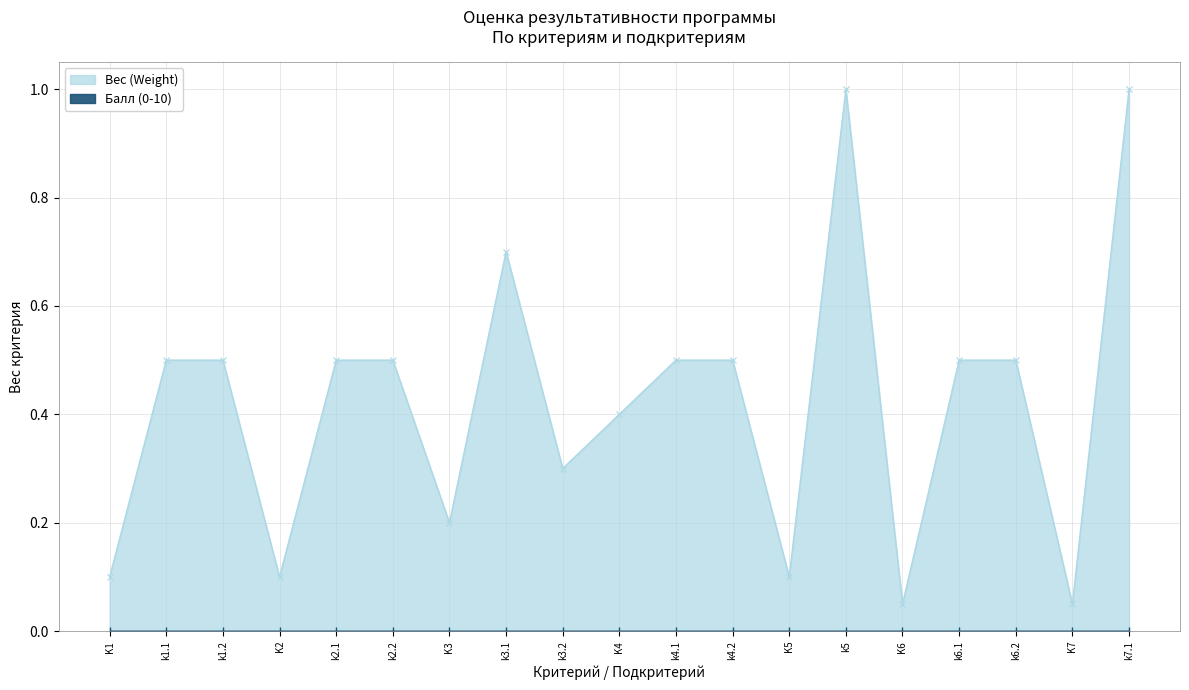

The value at K6 is 0.0. True or false?

False